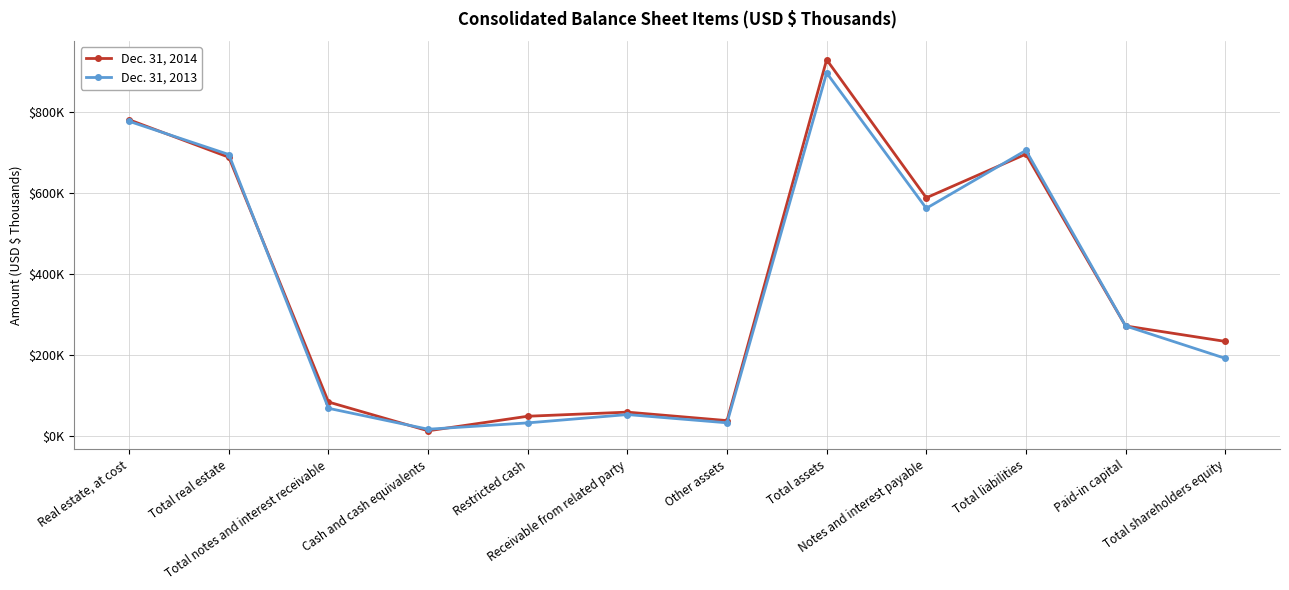

Rank the series by their maximum value, from highest to lowest.

Dec. 31, 2014, Dec. 31, 2013